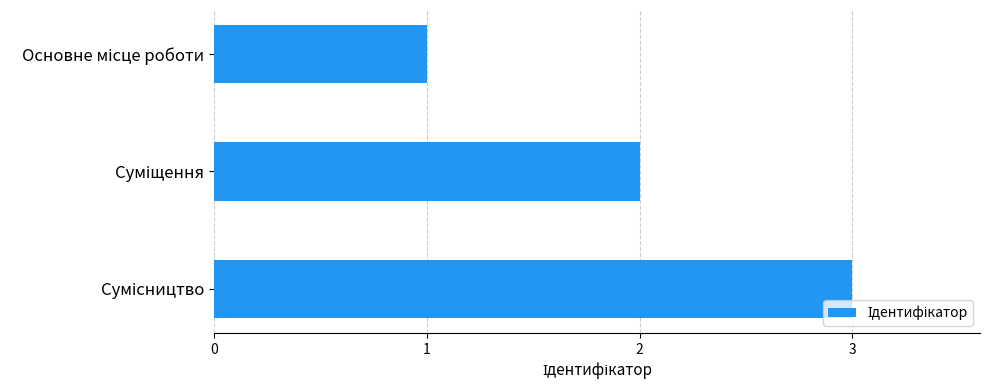

What is the sum of all values?

6